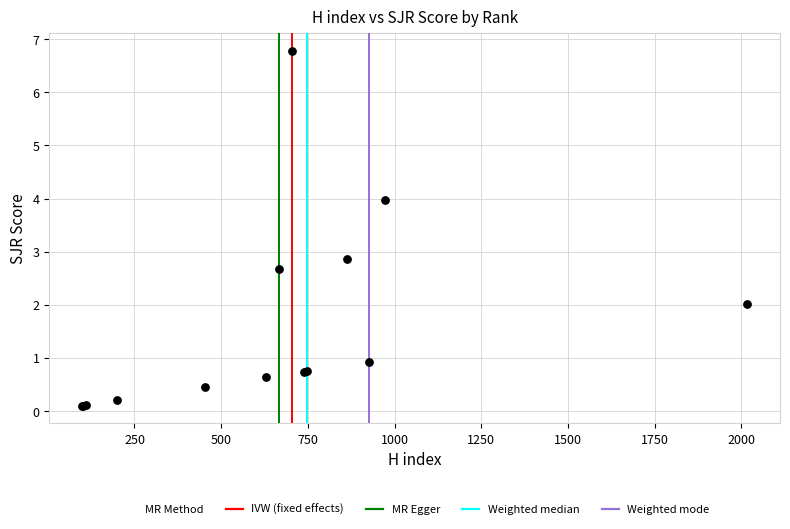

What Y value in the scatter plot is closest to 3?

2.9